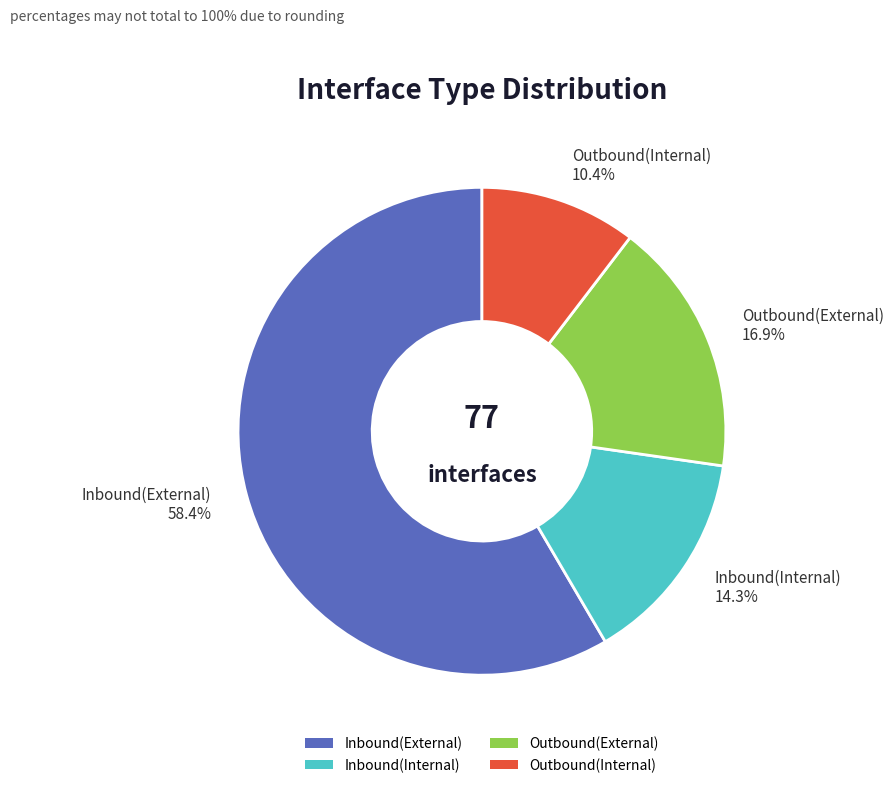

What is the smallest slice in the pie chart?

Outbound(Internal)